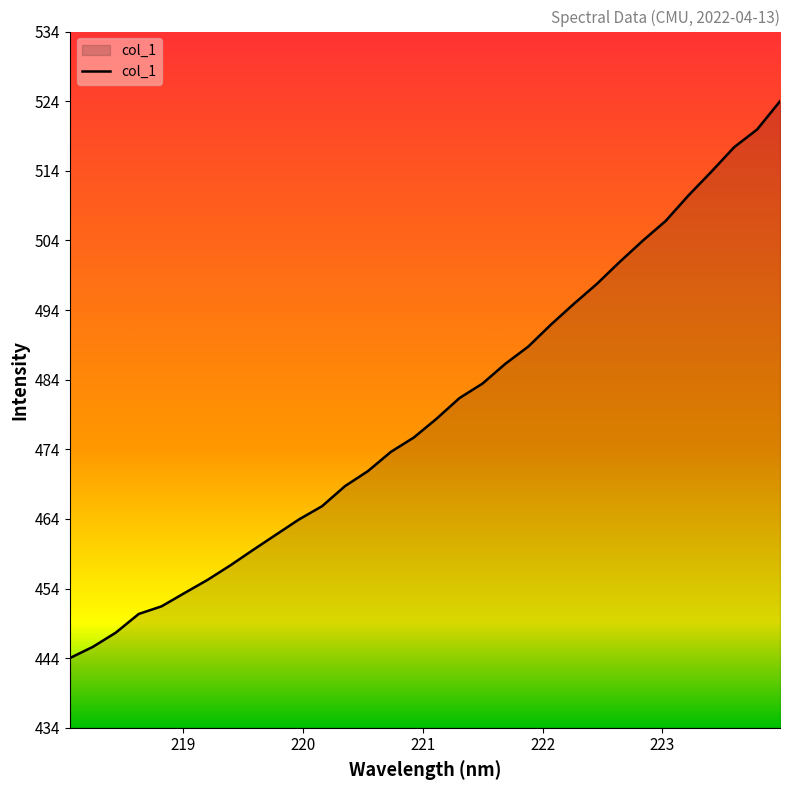

What is the smallest value displayed?

444.5